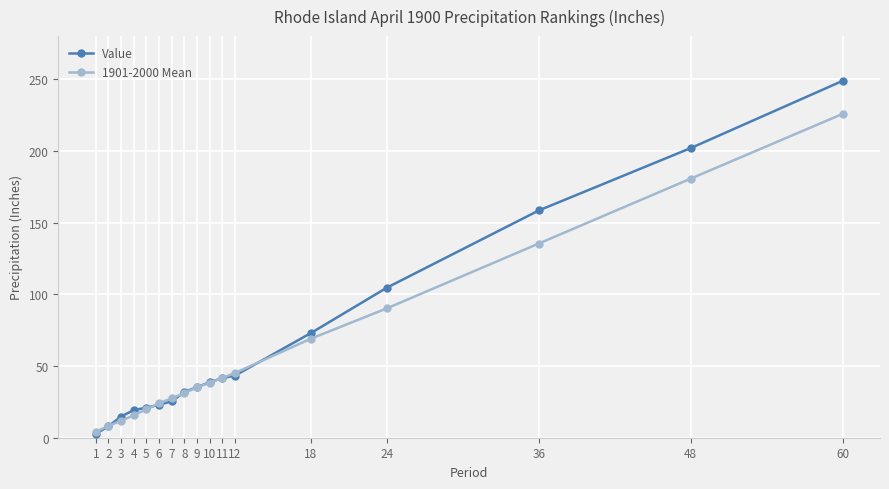

What is the sum of the 1901-2000 Mean values at 11 and 36?

177.1